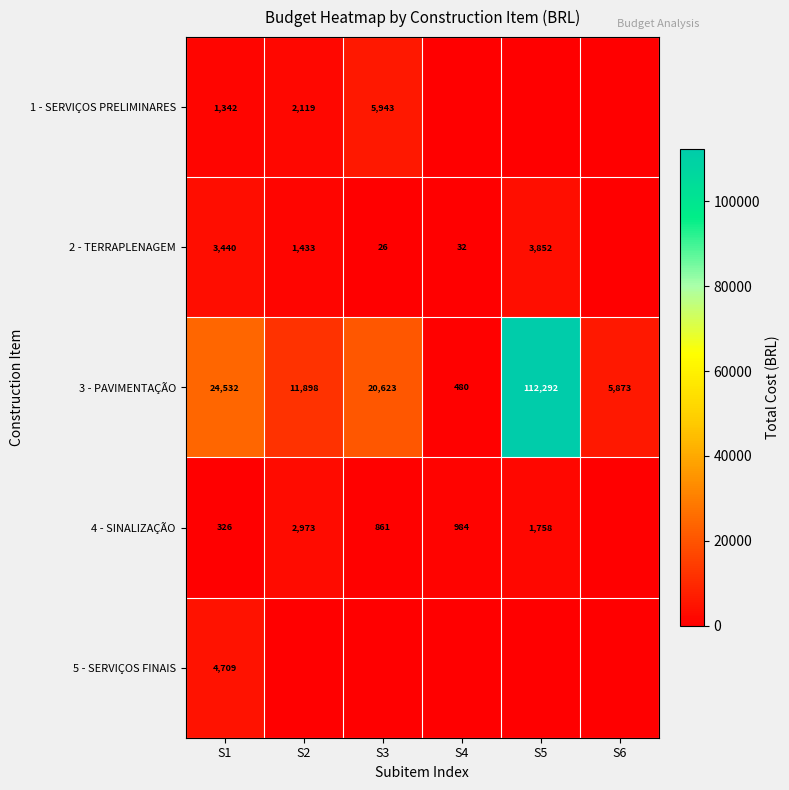

The 2 - TERRAPLENAGEM series shows 26 at S3. True or false?

True